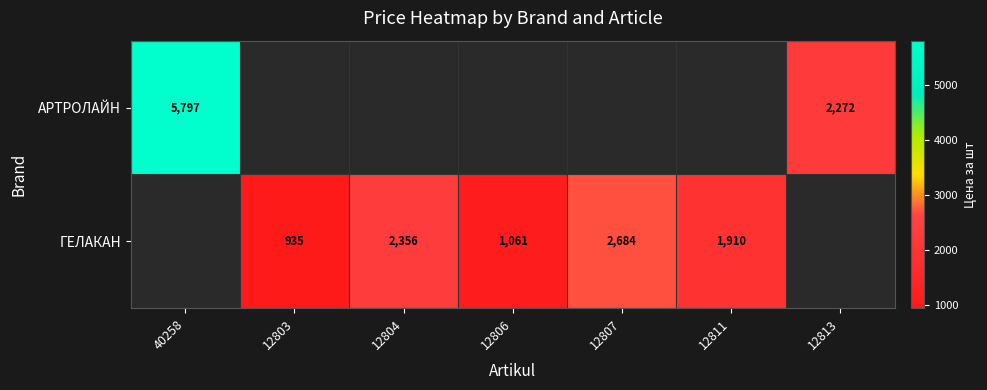

Which has a higher value, 12806 or 12804?

12804